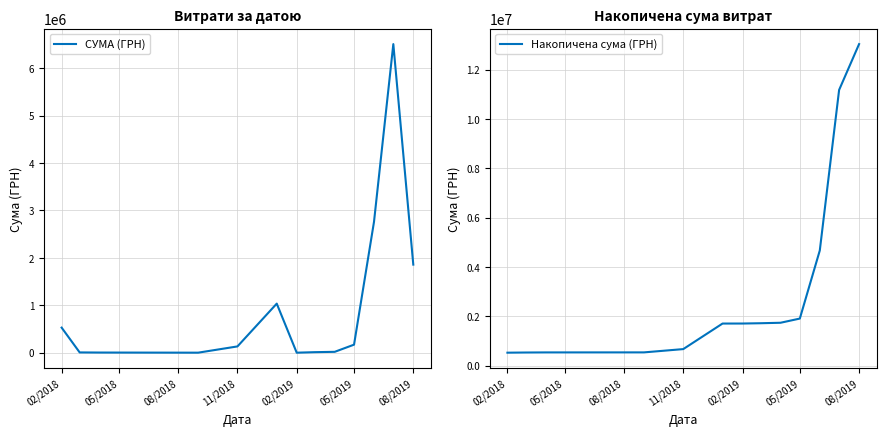

List the series in order of their peak value, lowest first.

СУМА (ГРН), Накопичена сума (ГРН)